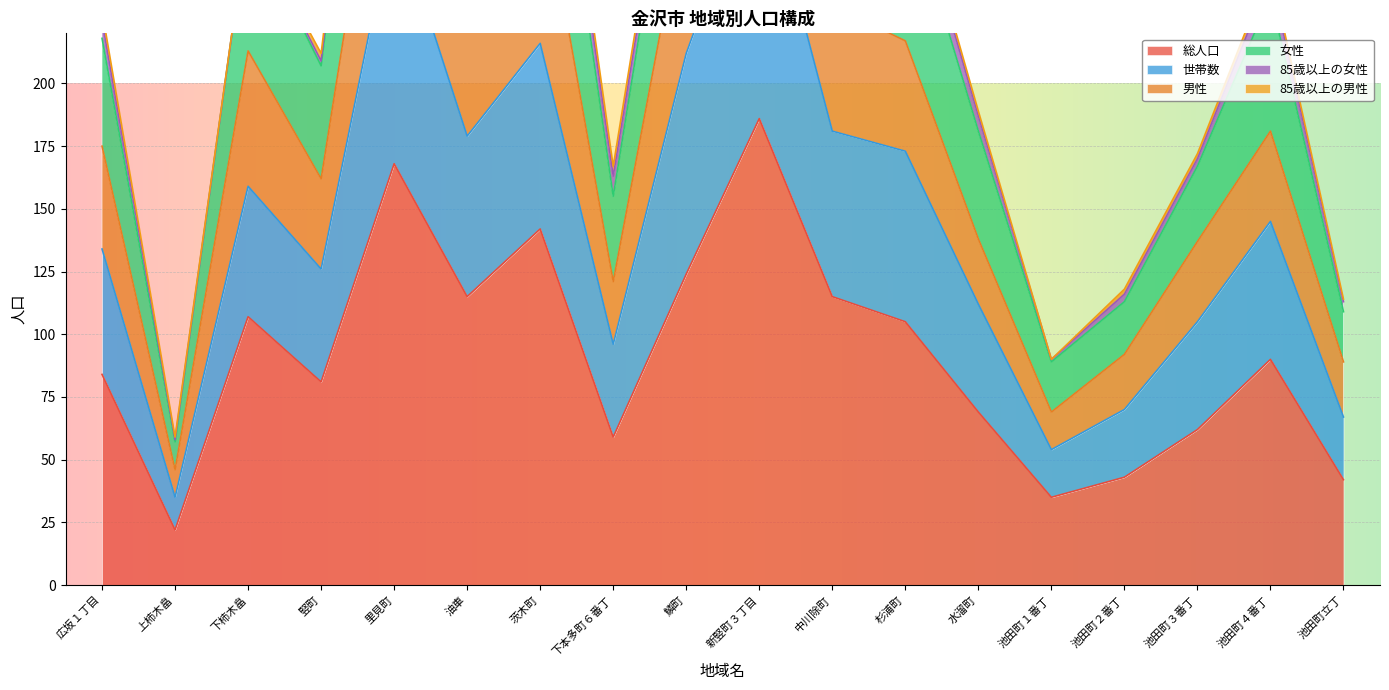

In 女性, how many points are higher than both neighbors (excluding endpoints)?

5